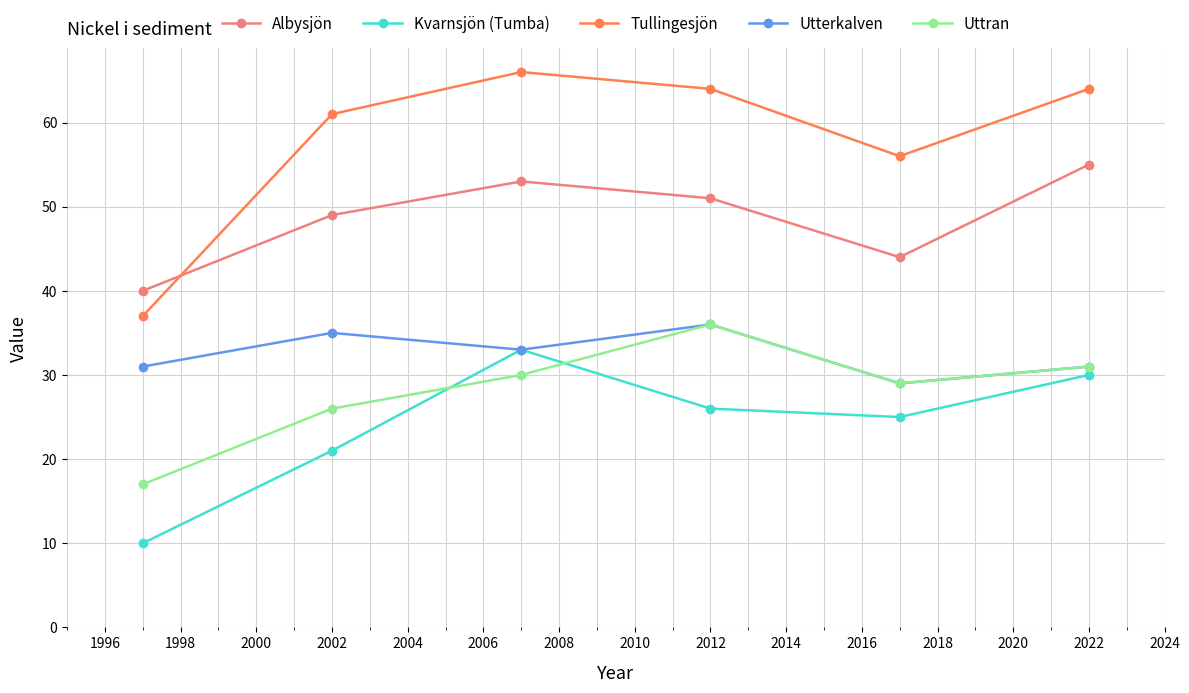

What is the value of the Uttran point at the 3rd from the left?

30